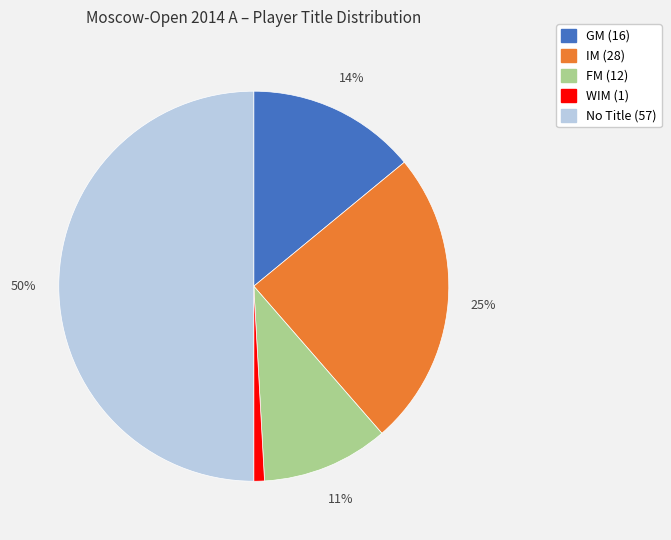

To the nearest percent, what is the average slice percentage?

20%